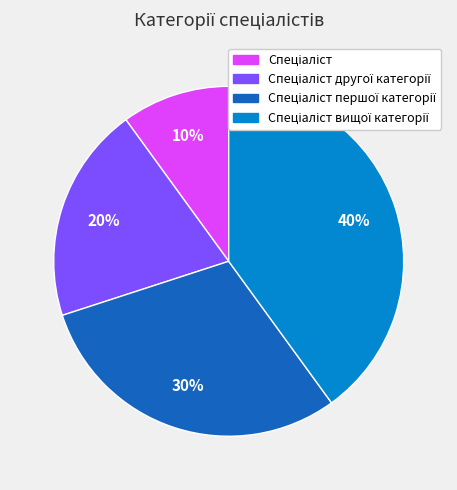

Is there a majority slice in this chart?

No